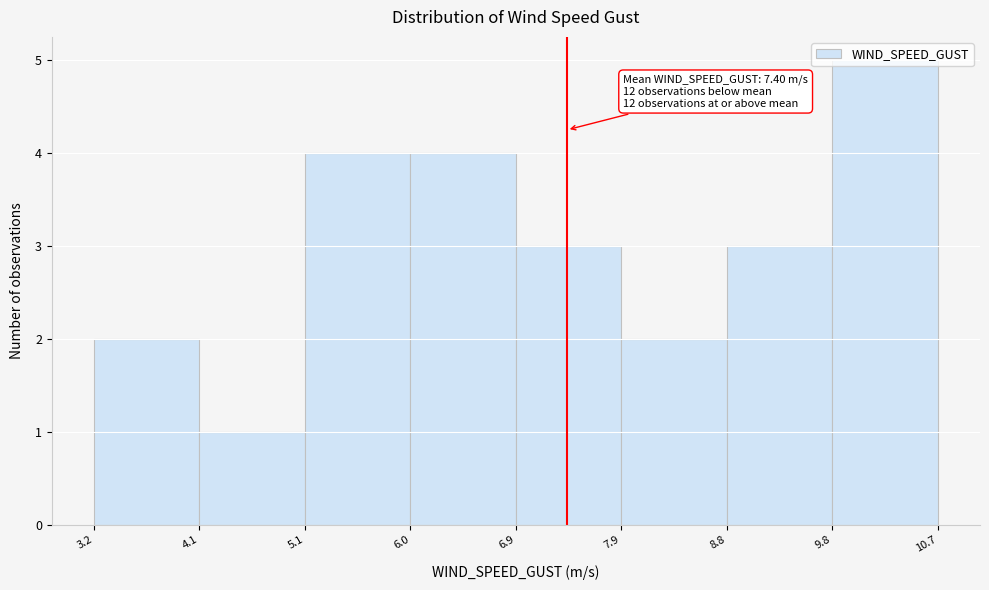

Which range on the x-axis has the tallest bar?

9.8 to 10.7